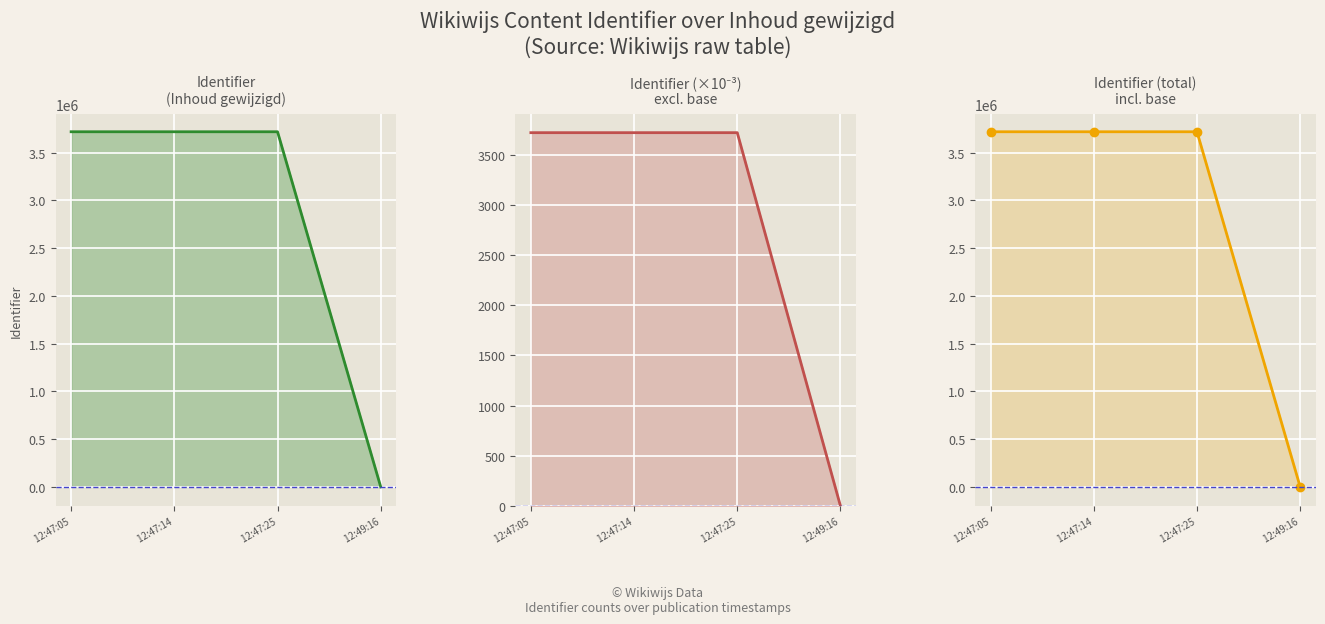

Reading left to right, what are all the values shown in this chart?

Identifier:  12:47:05=3717607.0	 12:47:14=3717608.0	 12:47:25=3717609.0	 12:49:16=0.0
Identifier (scaled):  12:47:05=3717.6	 12:47:14=3717.6	 12:47:25=3717.6	 12:49:16=0.0
Identifier (total):  12:47:05=3717607.0	 12:47:14=3717608.0	 12:47:25=3717609.0	 12:49:16=0.0